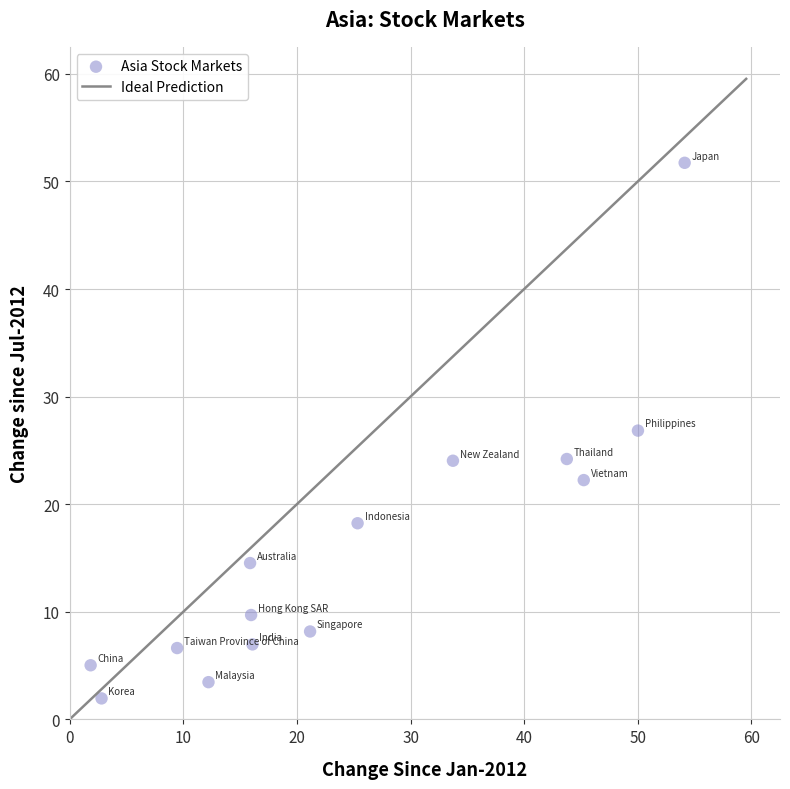

What is the range of Y values (max minus min)?

49.8